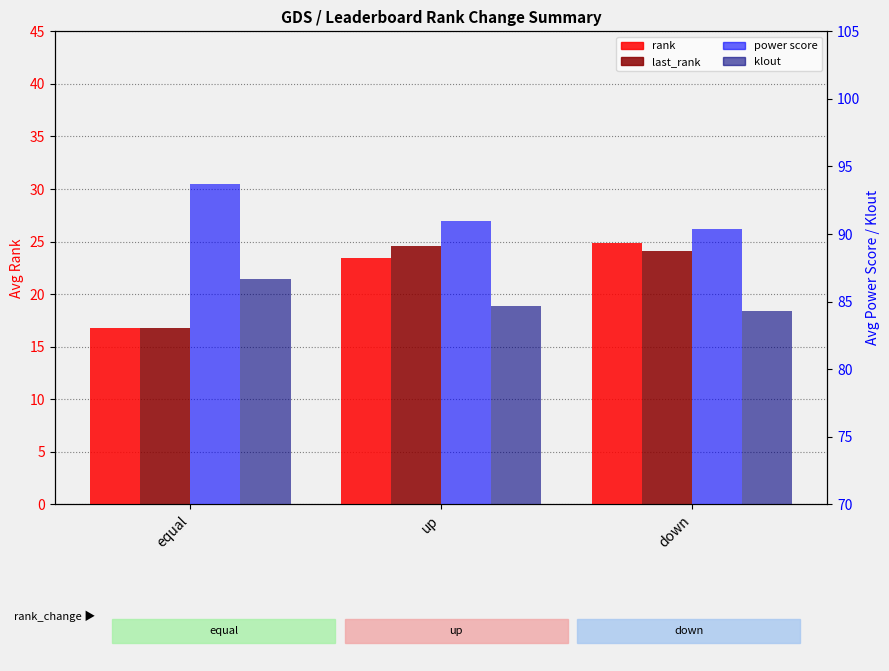

What is the maximum value for last_rank?

24.6